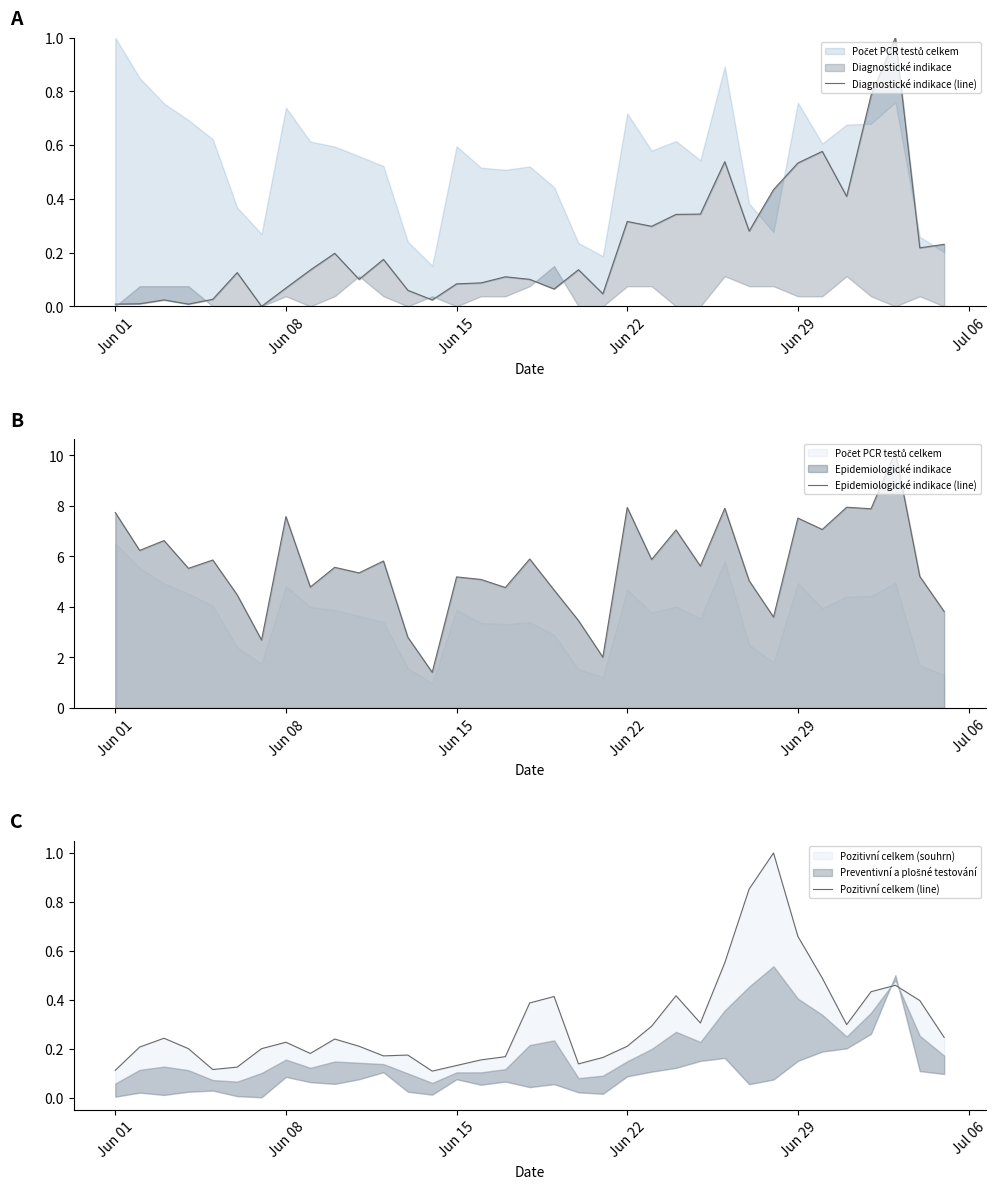

True or false: Epidemiologické indikace (line) has a value of 7.7 at Jun 01.

True